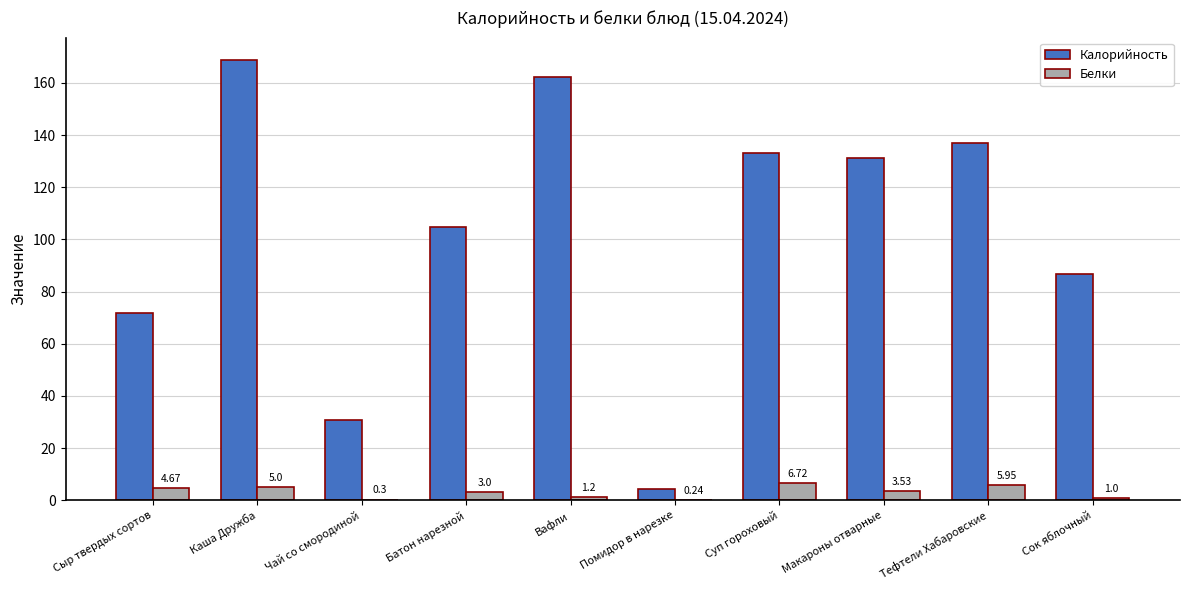

How many series are shown in this chart?

2